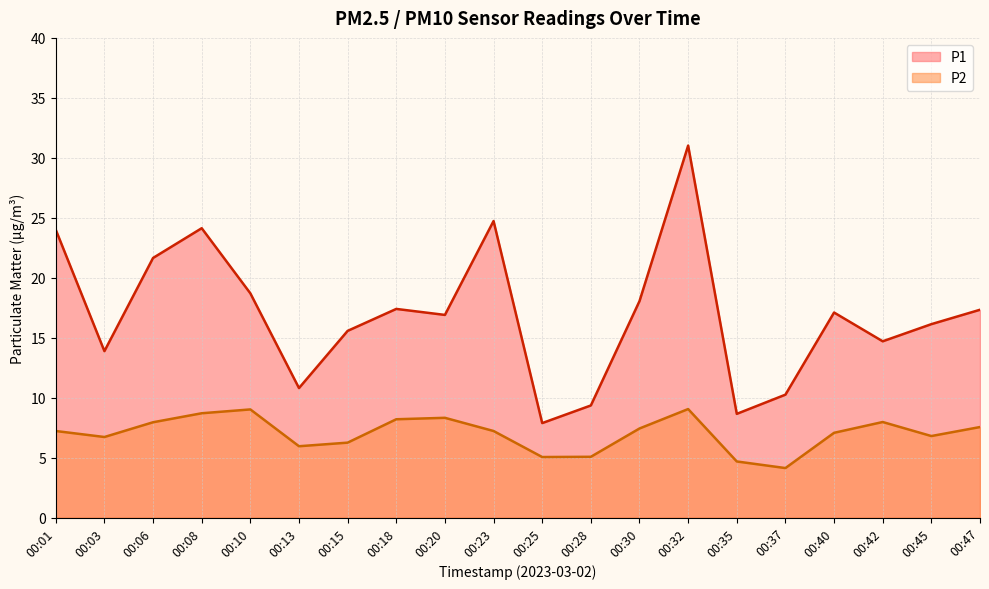

What is the sum of all P1 values?

338.2